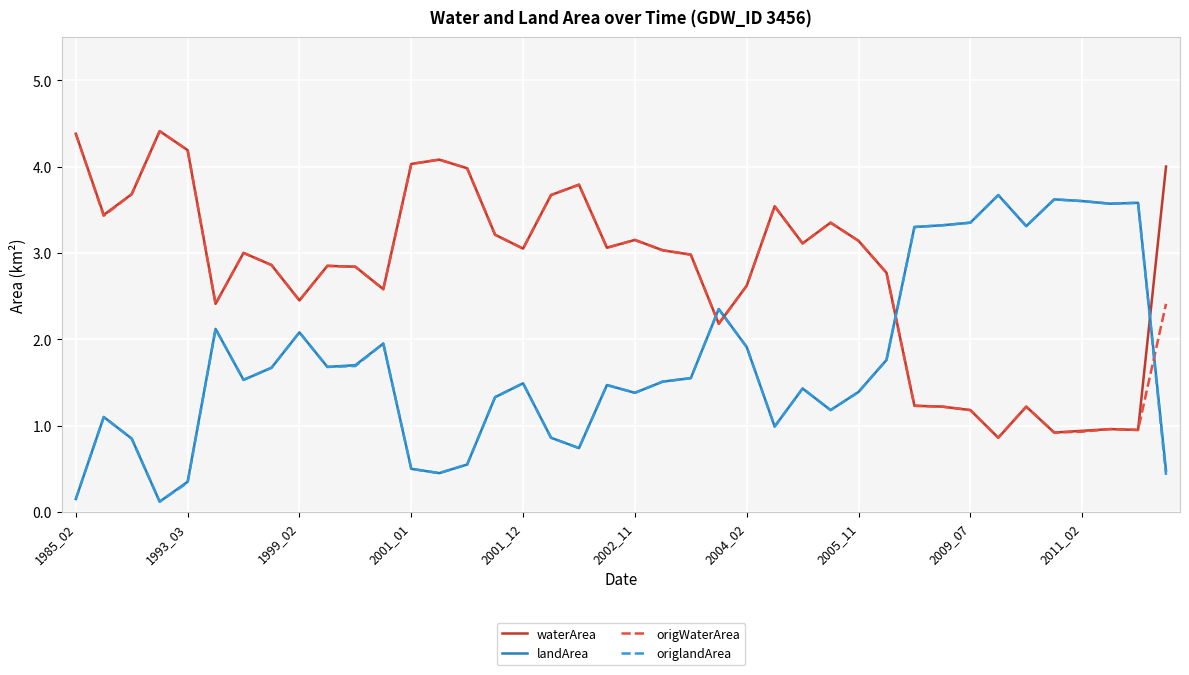

What is the minimum value shown in the chart?

0.1